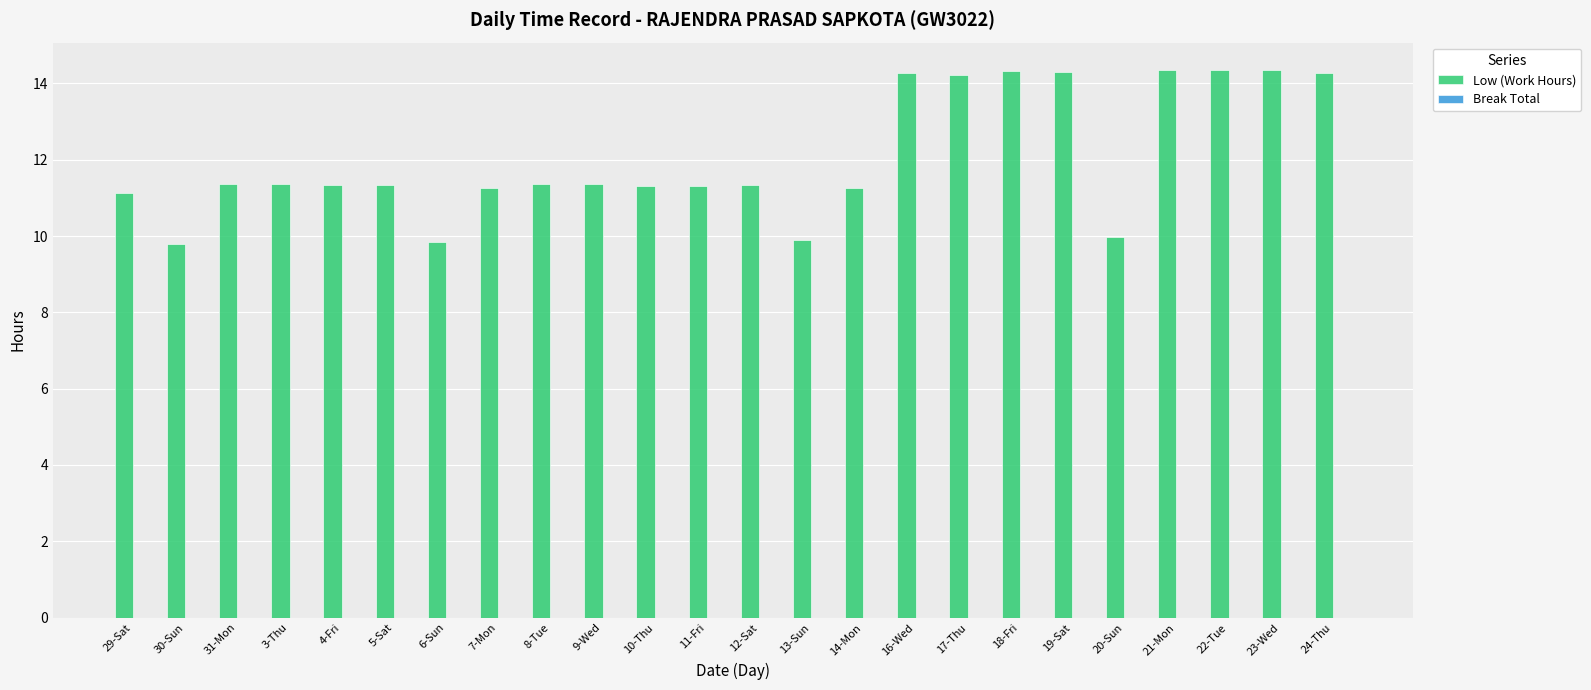

Is it true that the value at 10-Thu is 11.3?

True